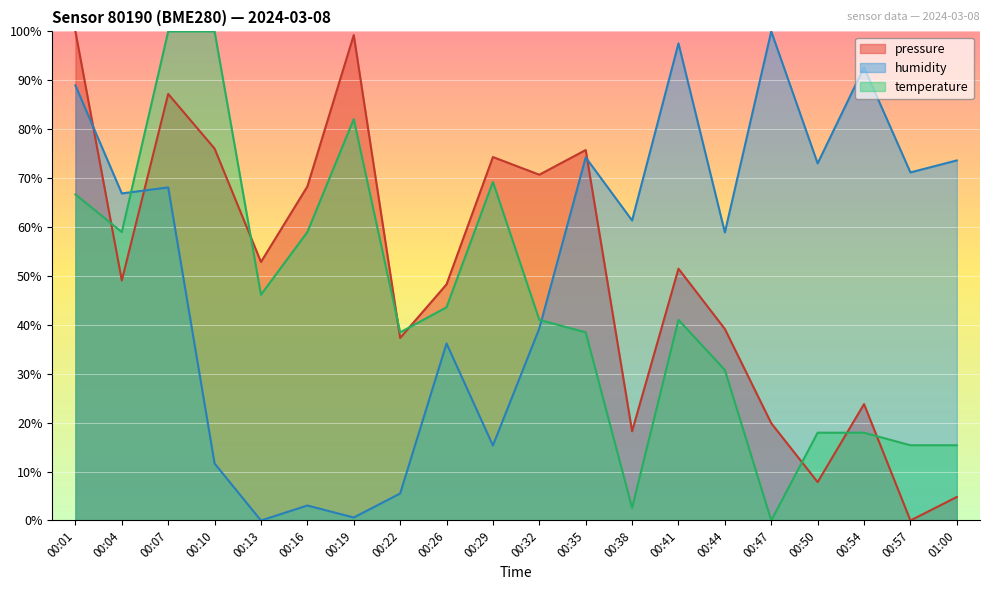

How many intersections are there between temperature and pressure?

7